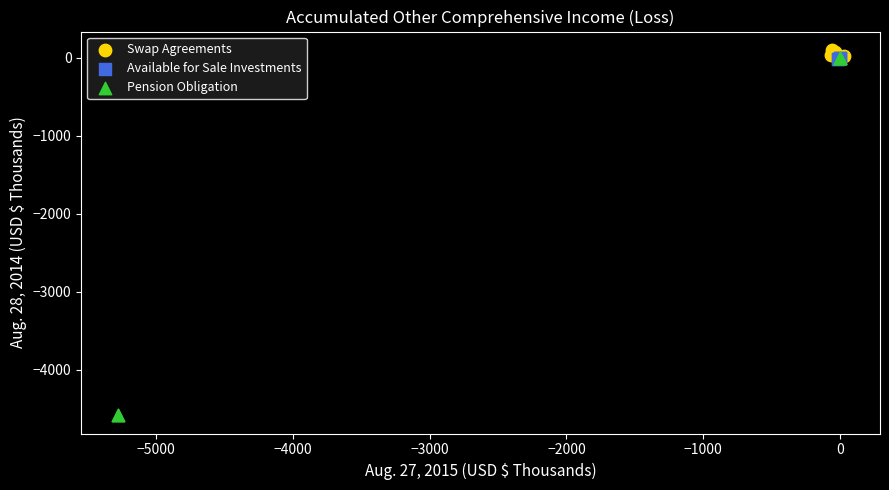

Which series has the largest Y range (max minus min)?

Pension Obligation